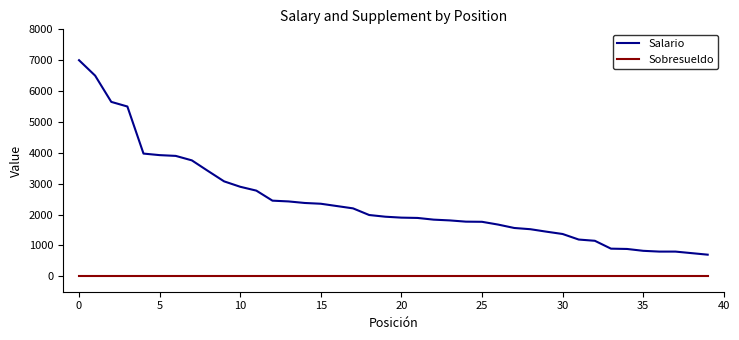

What is the maximum value shown in the chart?

7000